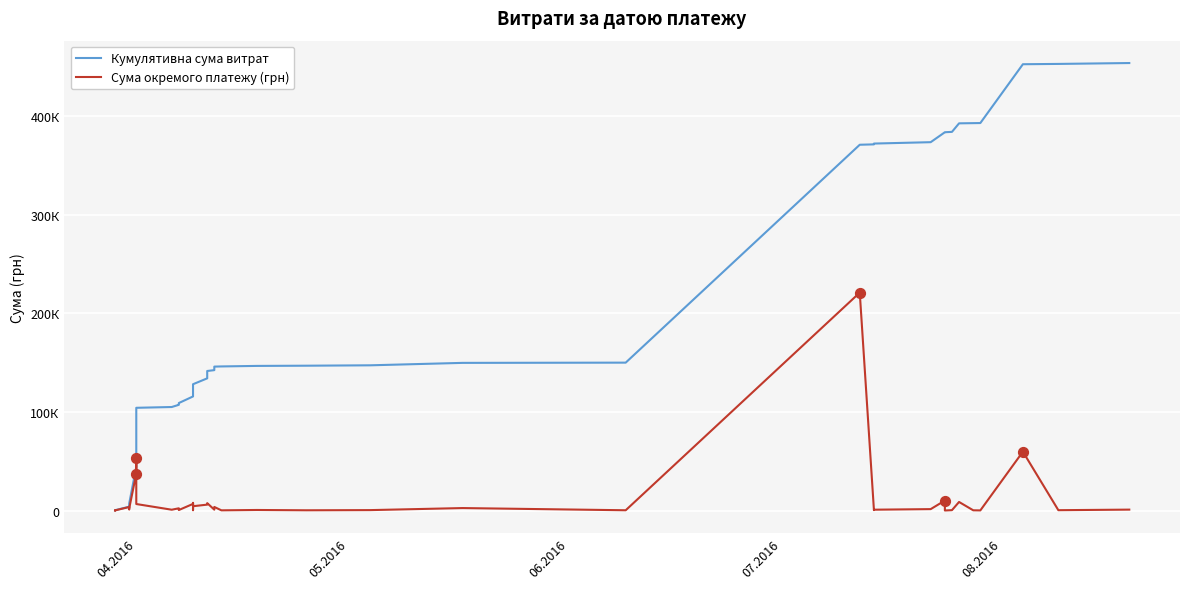

Which series has the largest total across all categories?

Кумулятивна сума витрат